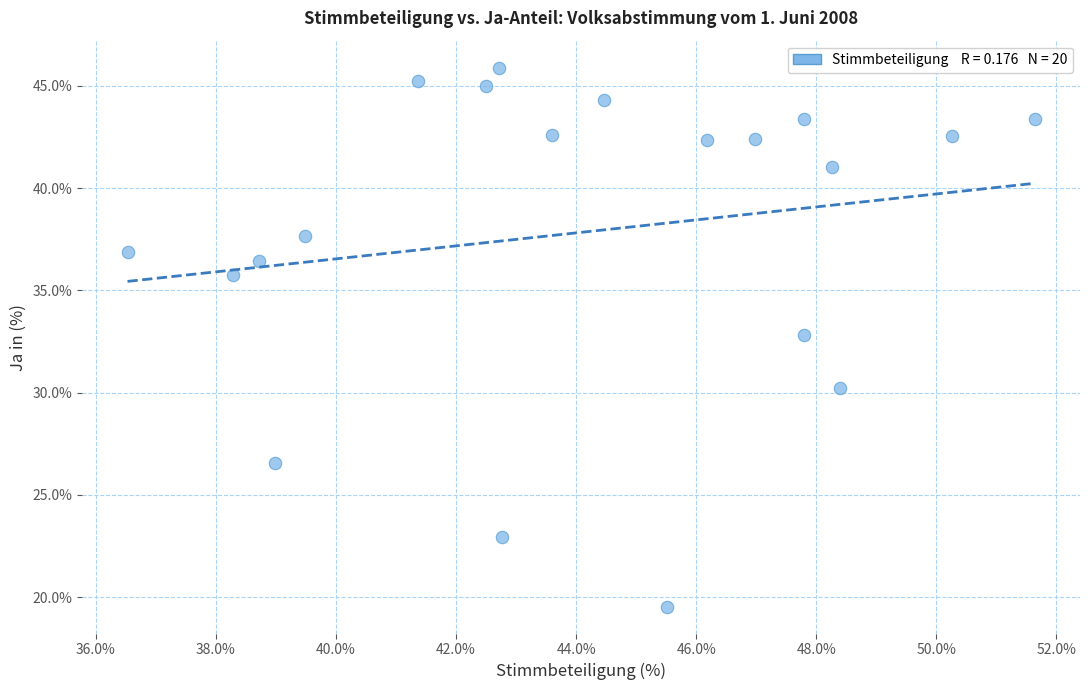

What Y value in the scatter plot is closest to 32?

32.8